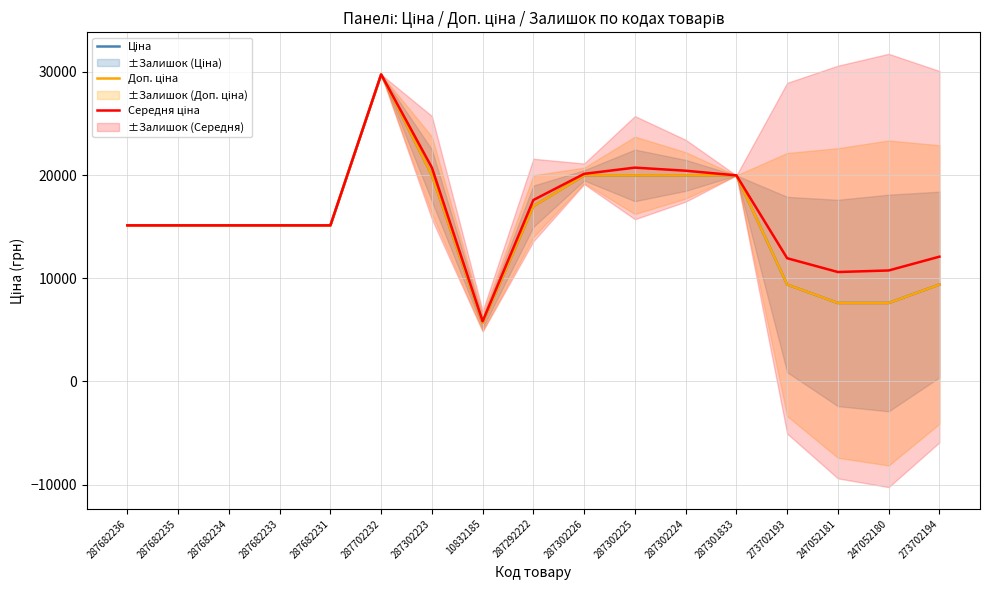

At which category is the sum across all series the highest?

287702232